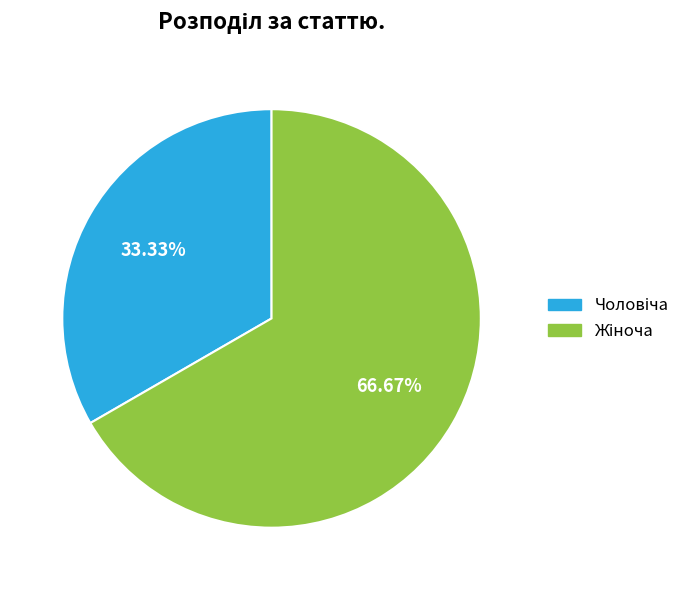

Is there a majority slice in this chart?

Yes